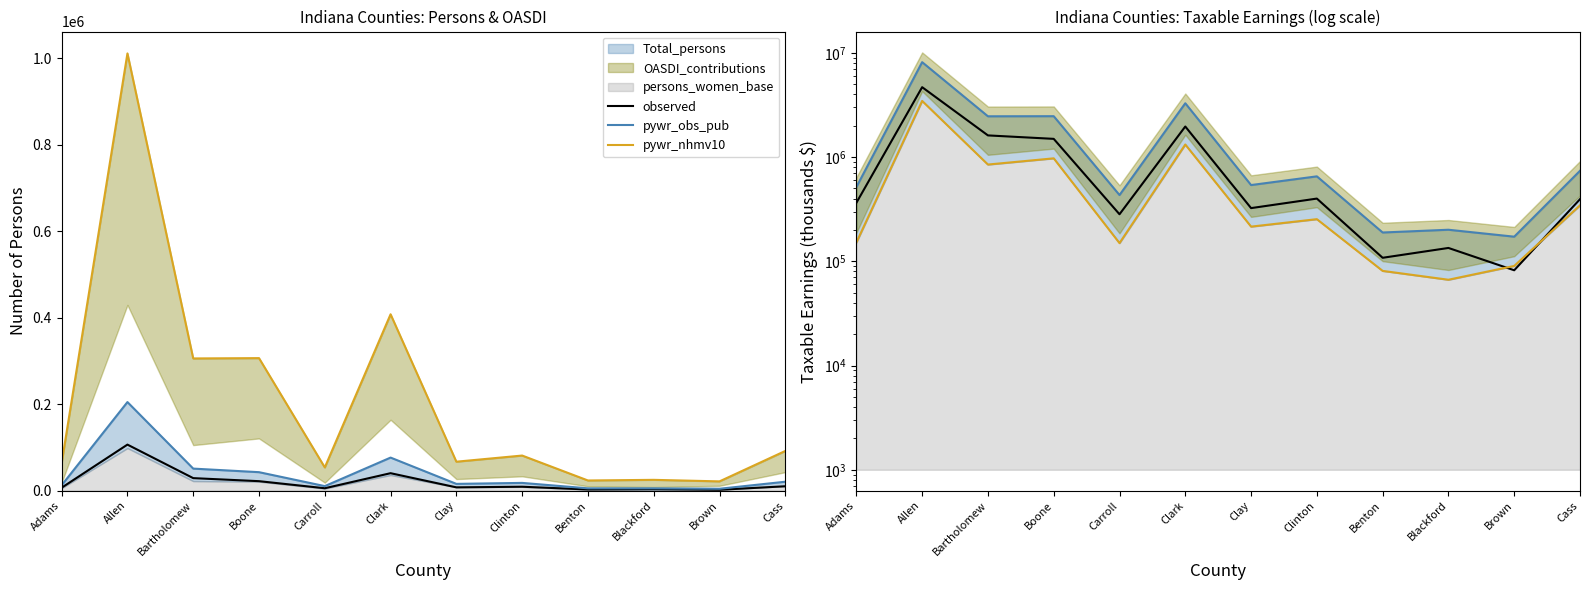

Rank the series by their average value, from highest to lowest.

pywr_obs_pub, observed, pywr_nhmv10